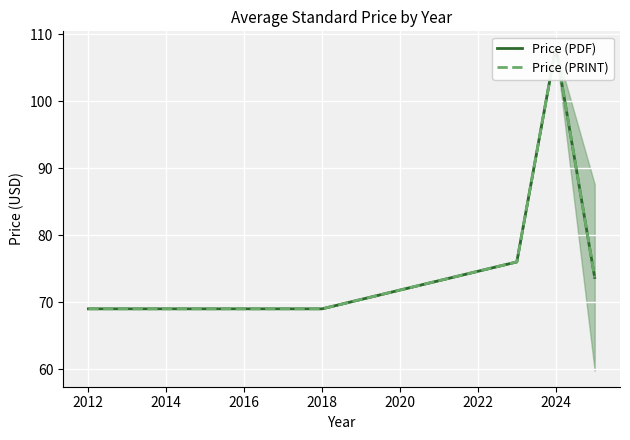

What is the sum of all Price (PRINT) values?

533.7